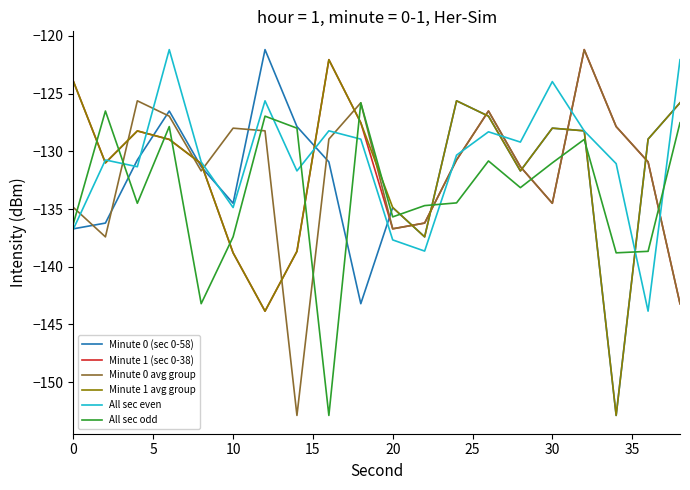

How many intersections are there between All sec odd and Minute 1 avg group?

12